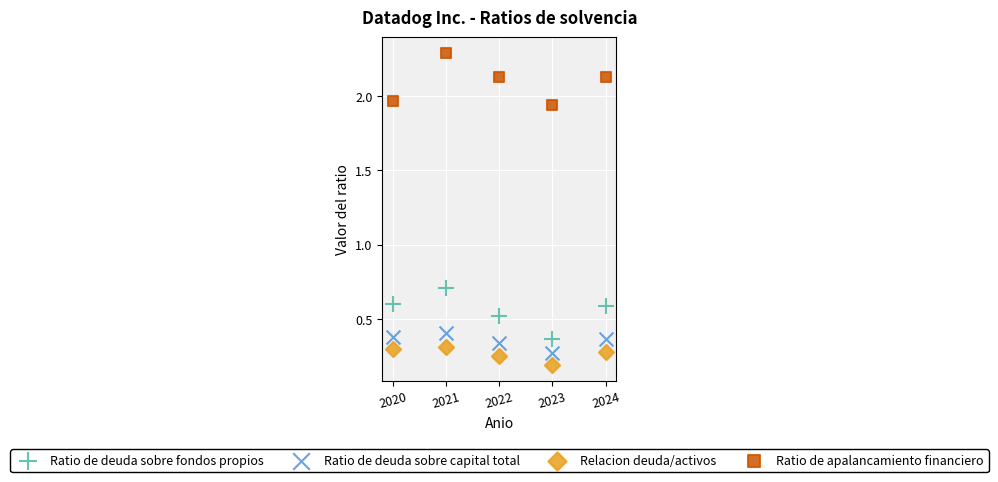

Which series contains the lowest Y value?

Relacion deuda/activos